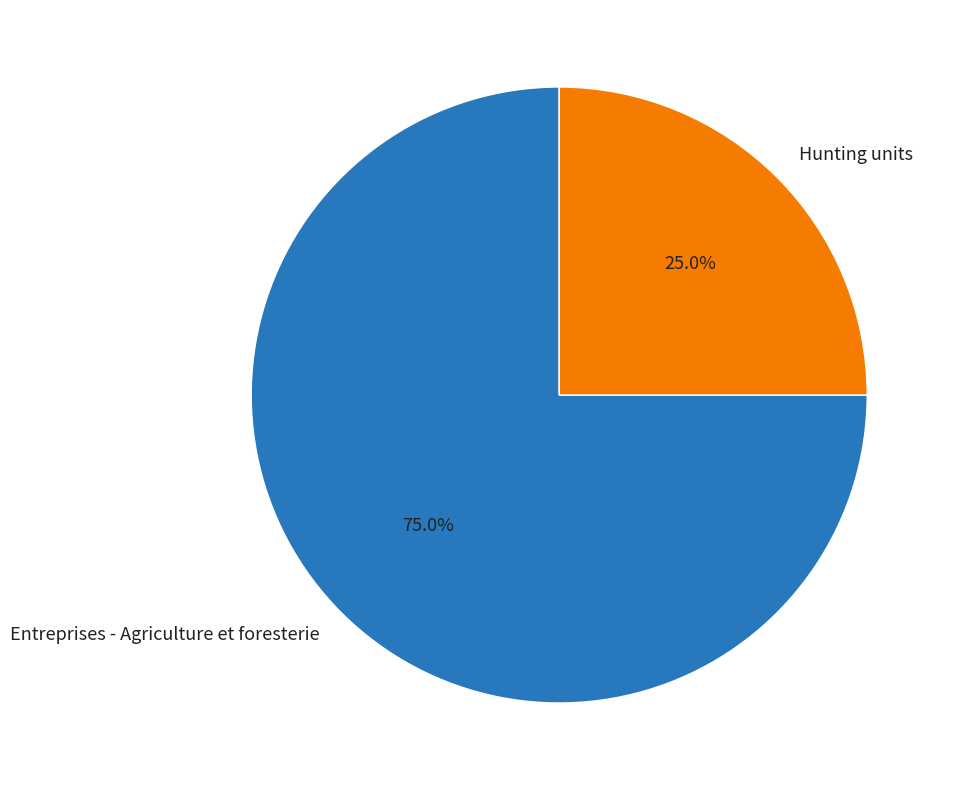

Between Entreprises - Agriculture et foresterie and Hunting units, which is larger?

Entreprises - Agriculture et foresterie